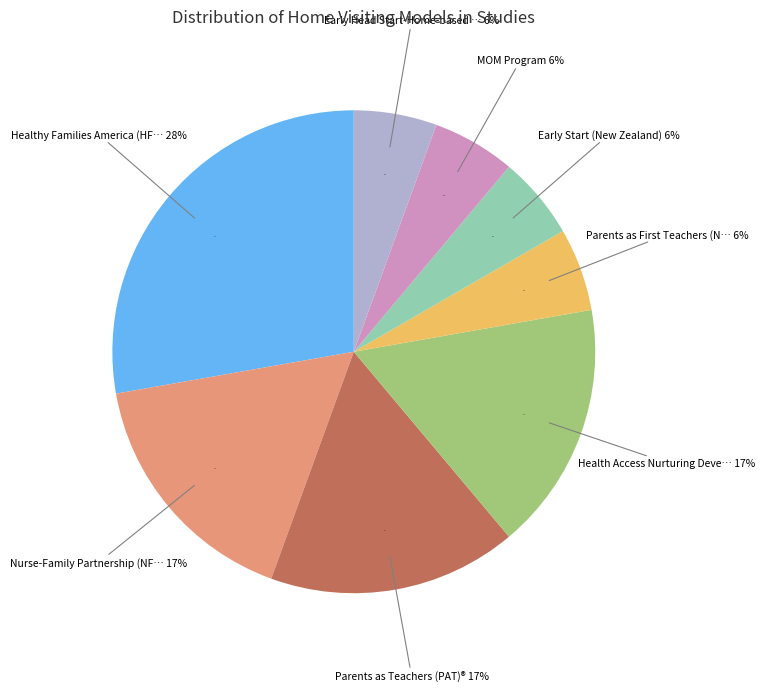

Approximately how many times larger is the value at Parents as Teachers (PAT)® compared to Early Start (New Zealand)?

3.0